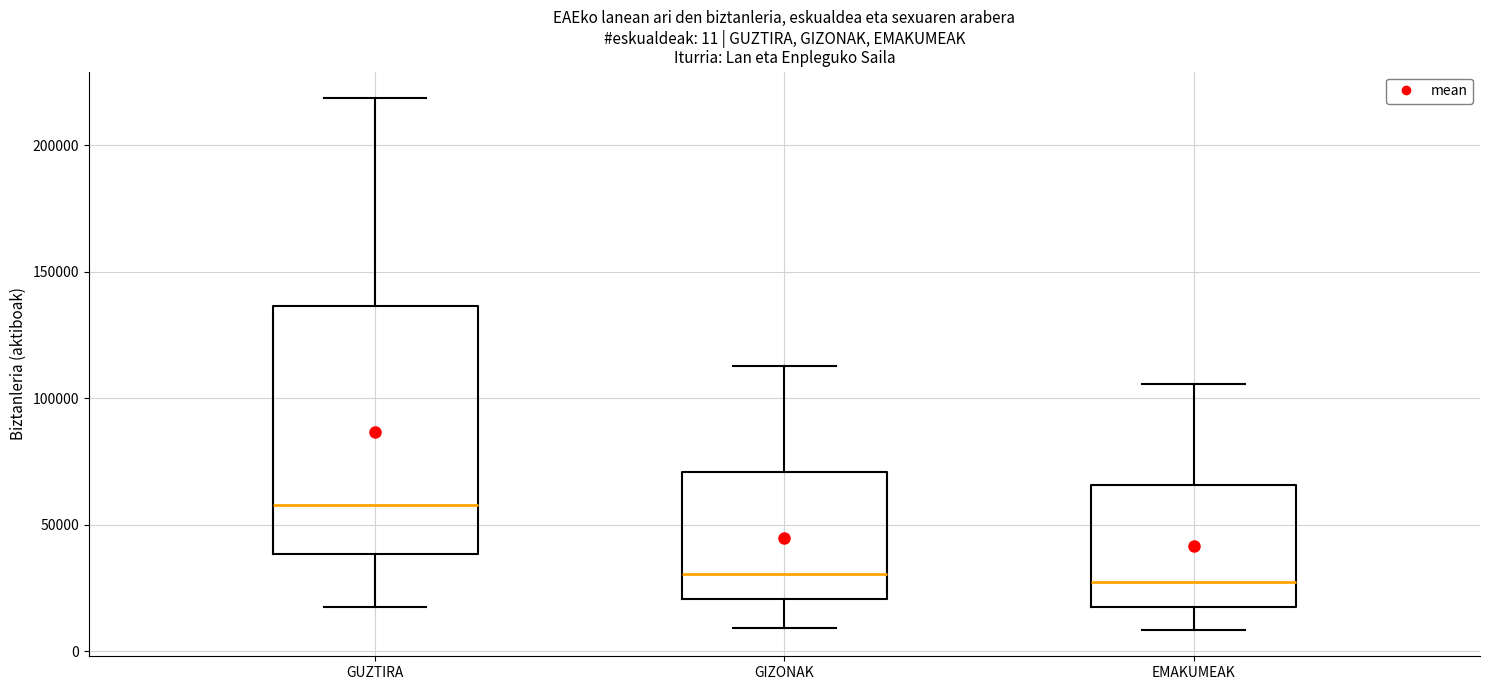

Which box is the tallest, from its lower edge to its upper edge?

GUZTIRA